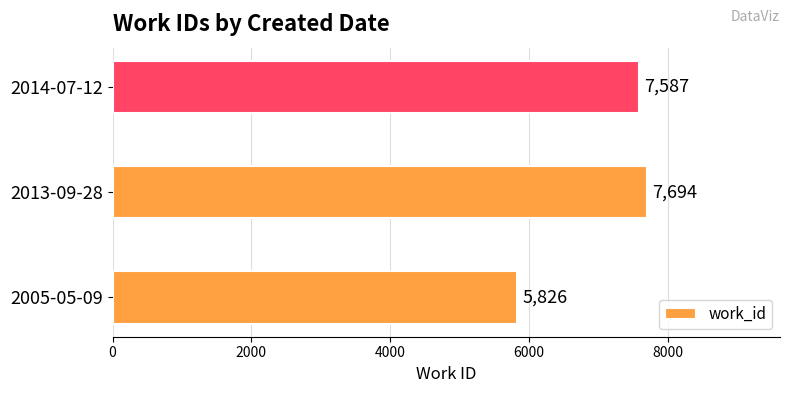

True or false: the data shows 10765 at 2013-09-28.

False